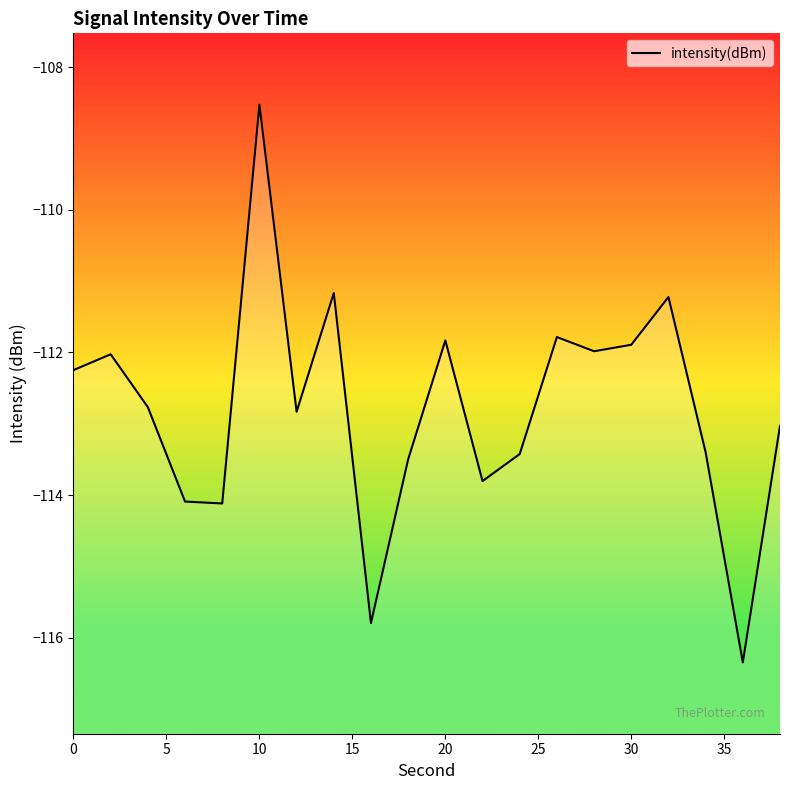

Is this an area chart (filled region under the line)?

No